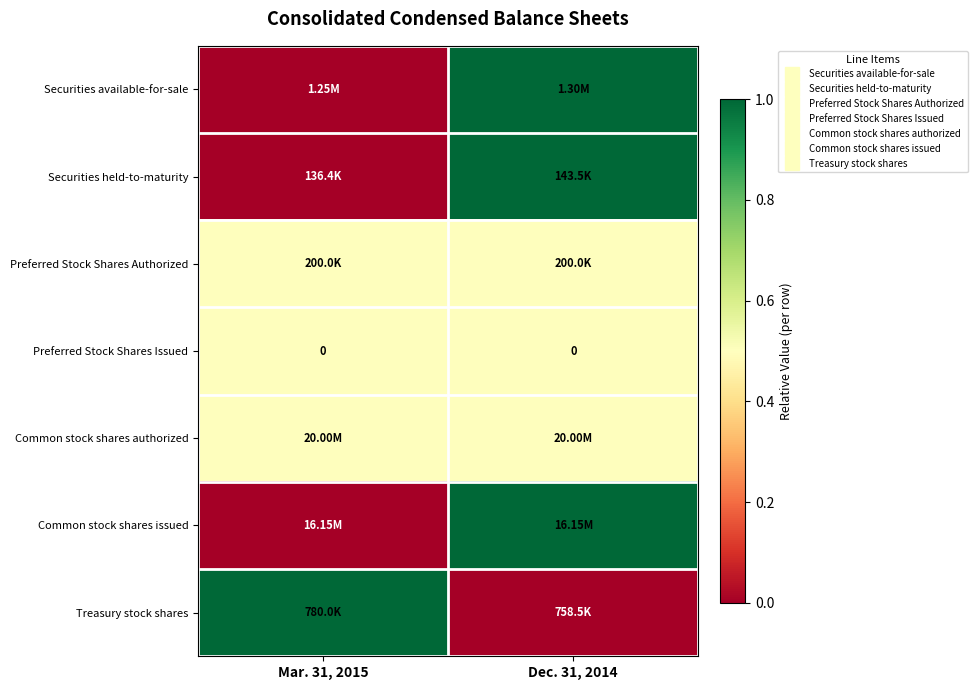

Which series has the widest spread of values?

row_0